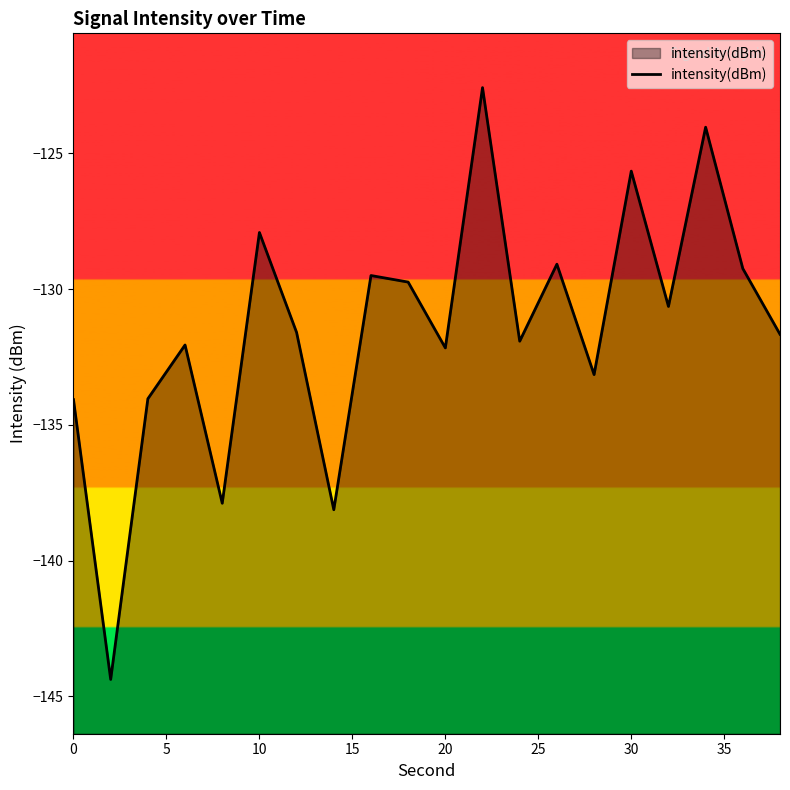

The chart shows a value of -125.7 at 30. True or false?

True